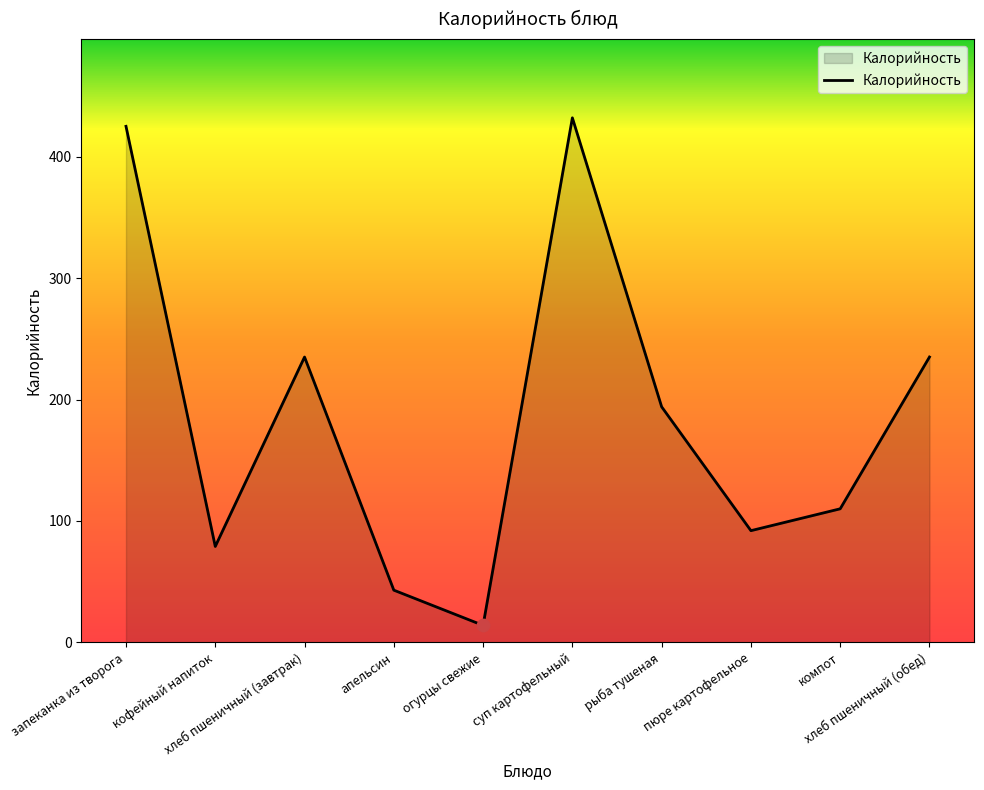

Approximately how many times larger is the value at кофейный напиток compared to рыба тушеная?

0.4